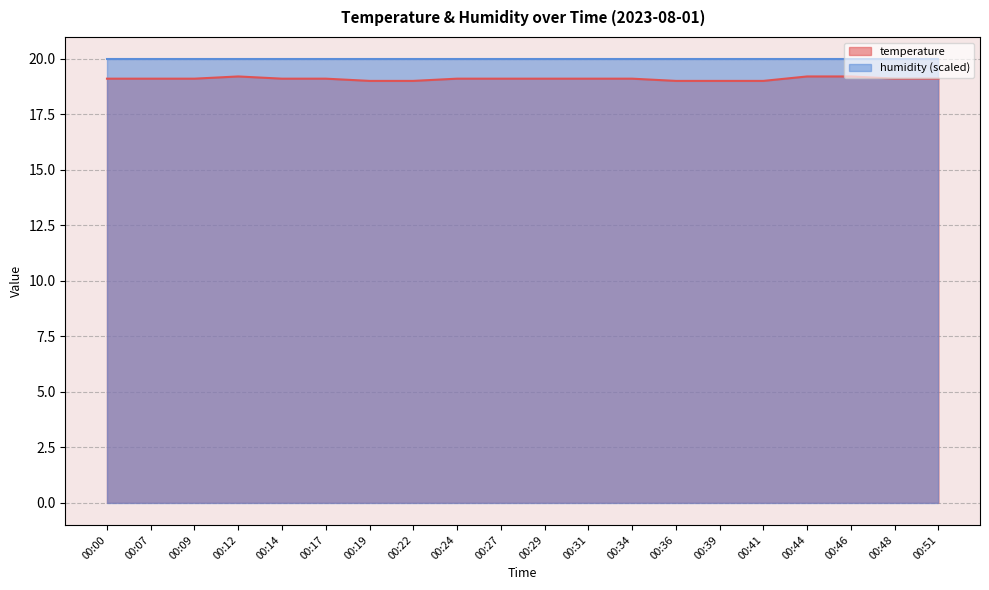

Which has a higher value, 00:51 or 00:48?

00:51